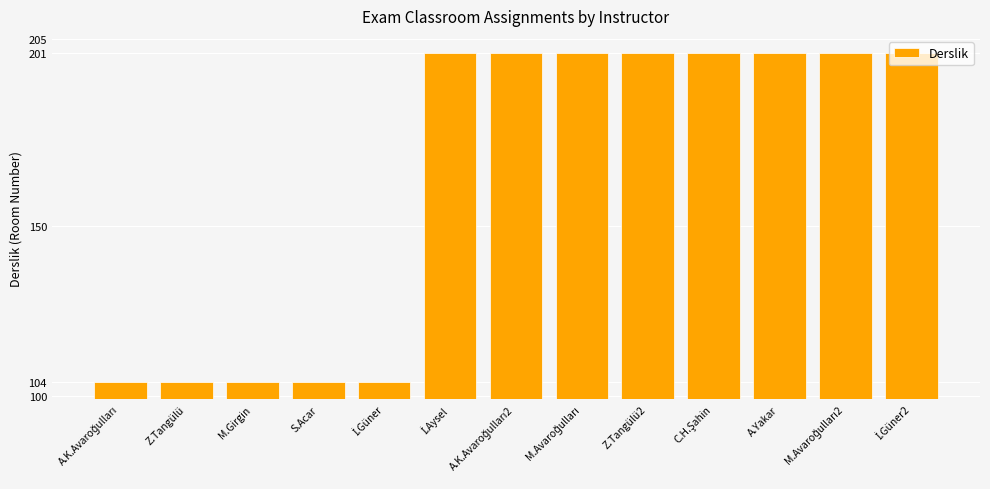

The value at M.Girgin is 63. True or false?

False